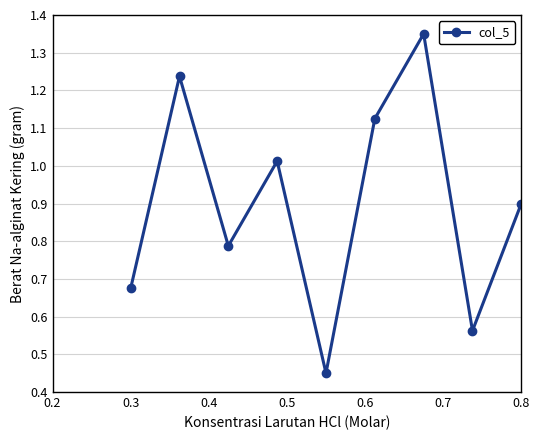

How many interior local peaks (higher than both neighbors) does the data have?

3